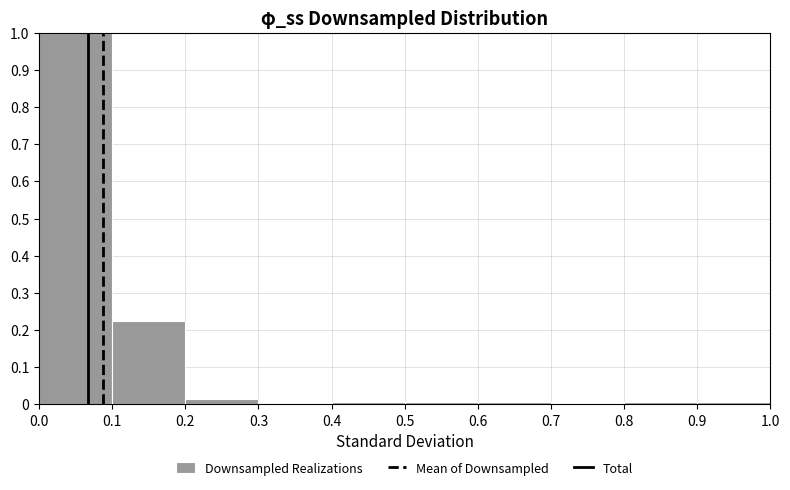

How tall is the bar that spans 0.0 to 0.1 on the x-axis? The values are not printed on the chart, so give them approximately, as read against the axis.

1.00